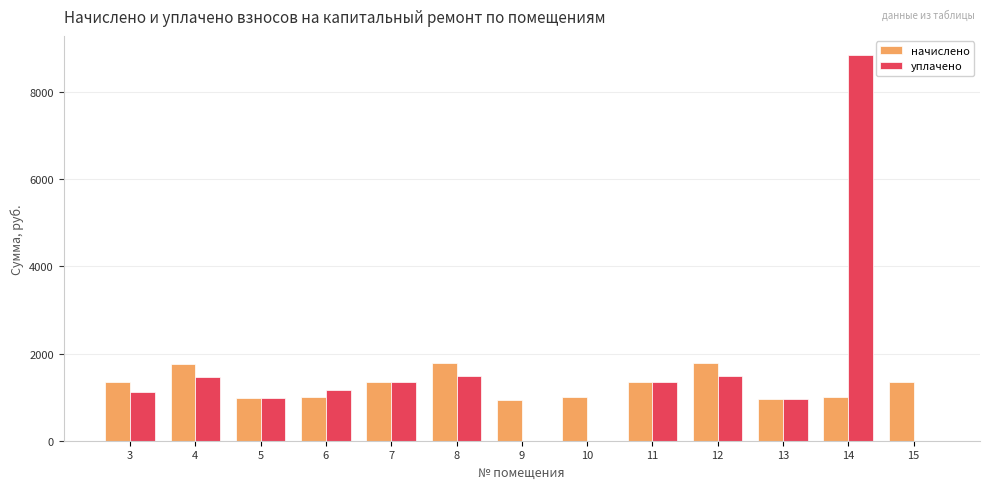

Is the value of начислено at 3 greater than the value of уплачено at 12?

No